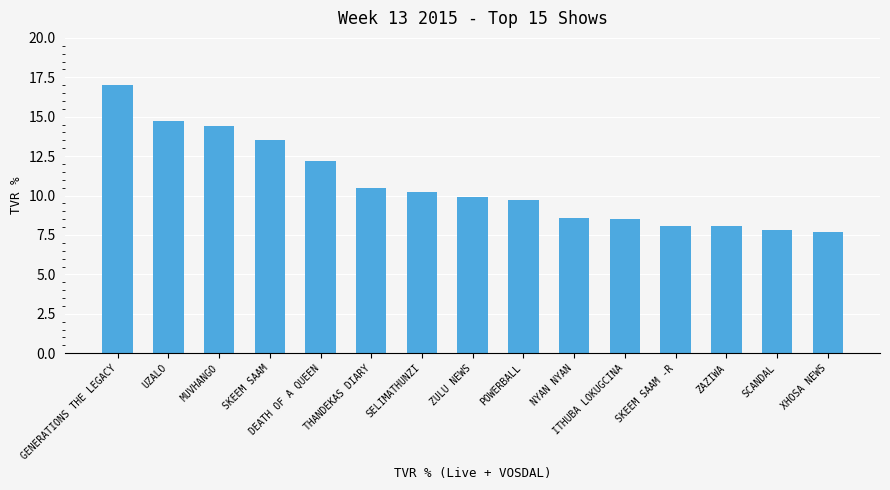

Count the number of data series in this chart.

1